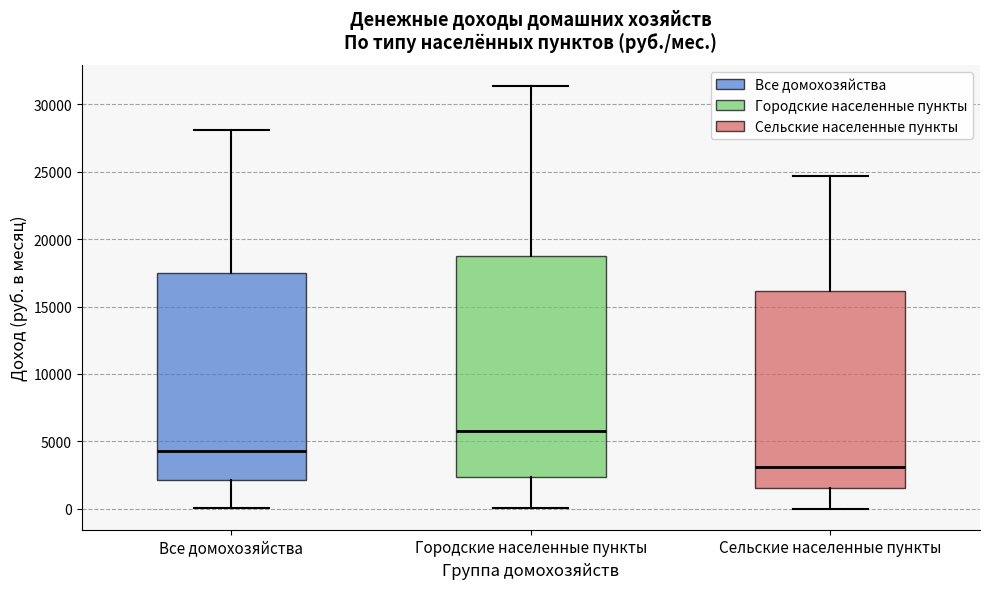

Reading left to right, read every box against the y-axis: the position of its median line, the range the box covers, and the ends of its whiskers. The values are not printed on the chart, so give them approximately, as read against the axis.

Все домохозяйства: median 4500, box 2000 to 17500, whiskers 0 to 28000
Городские населенные пункты: median 6000, box 2500 to 19000, whiskers 0 to 31500
Сельские населенные пункты: median 3000, box 1500 to 16000, whiskers 0 to 24500